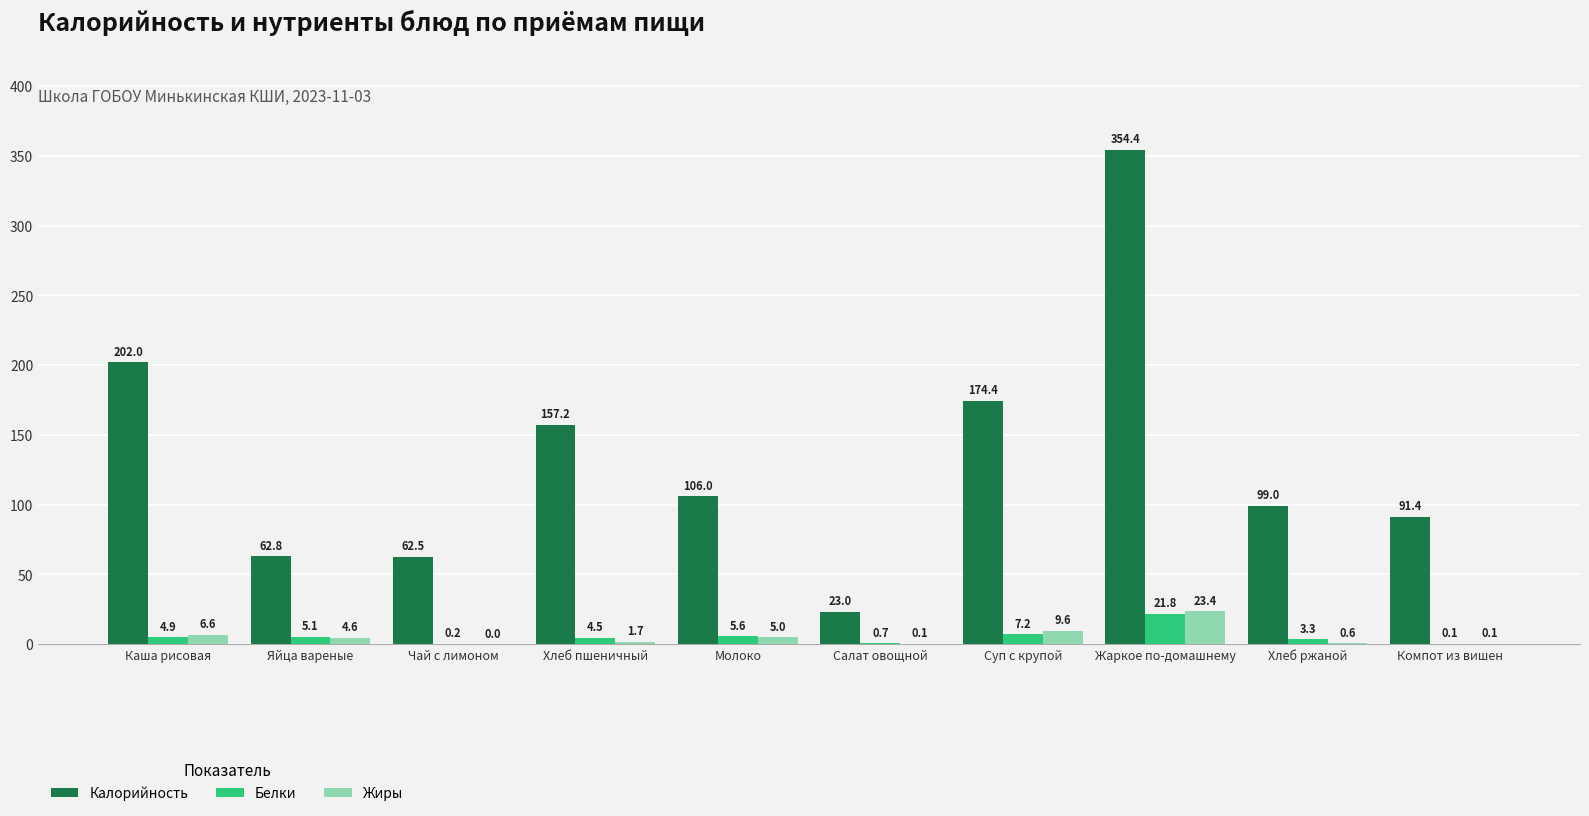

What is the sum of all Калорийность values?

1332.7